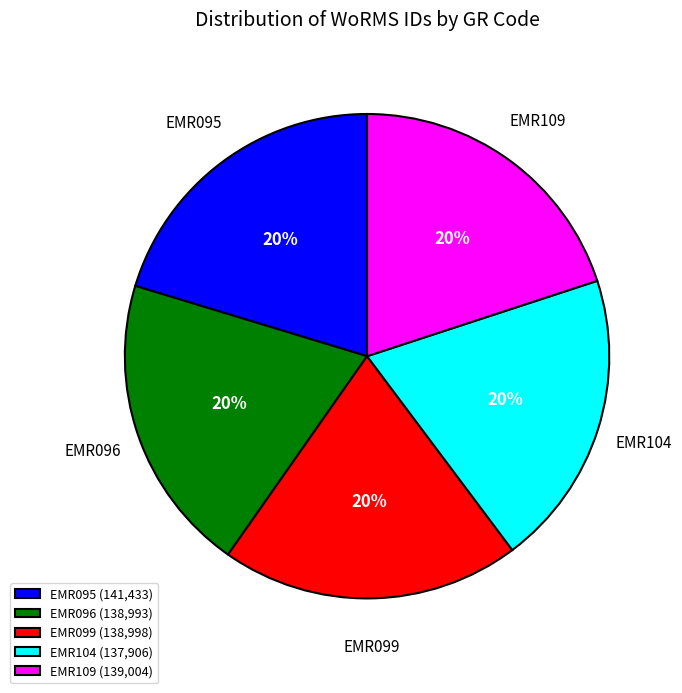

To the nearest percent, what percentage of the pie is EMR109?

20%